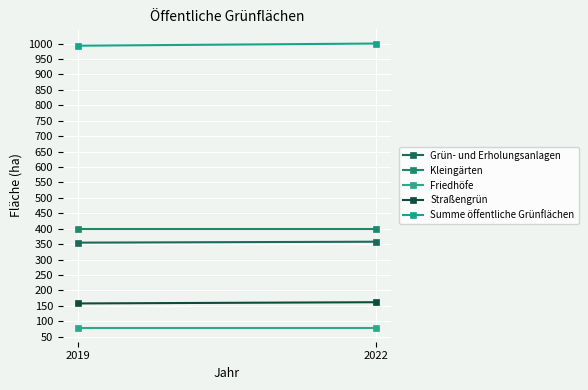

How many categories are shown in the chart?

2